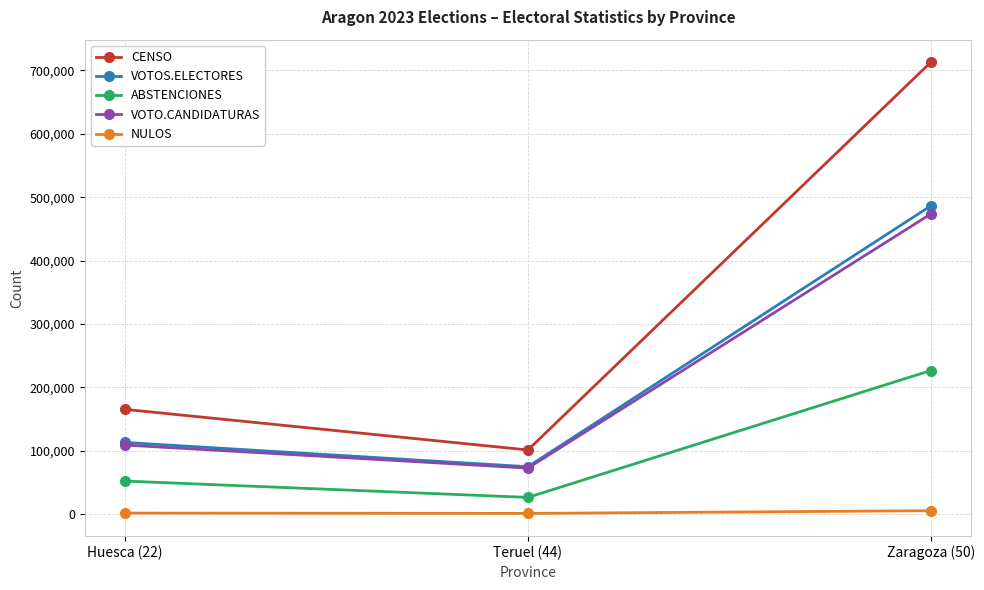

Which series has the largest range (max minus min)?

CENSO